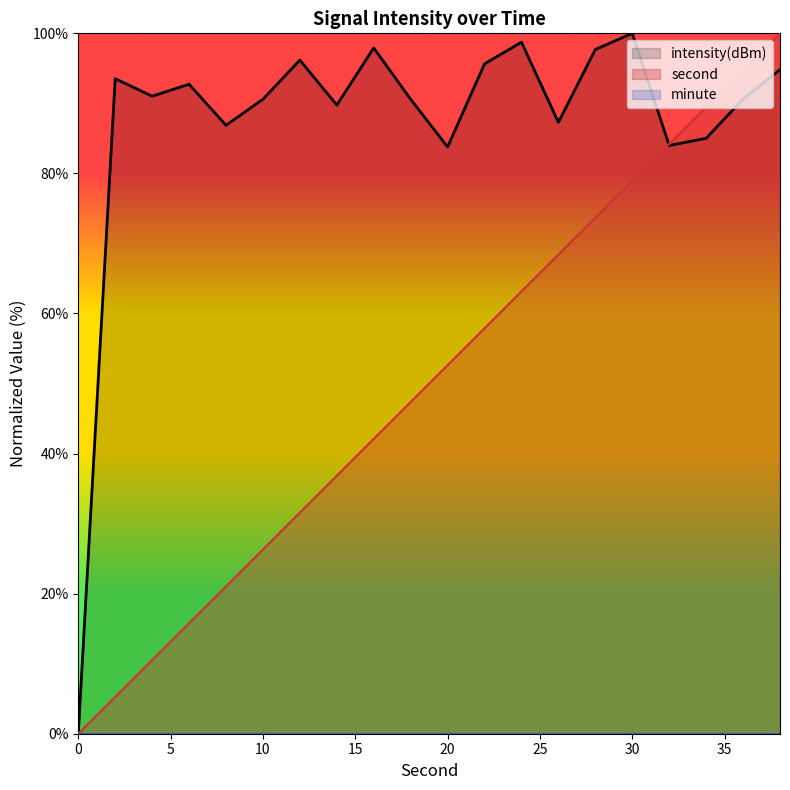

Reading right to left, list all the values displayed in this chart.

intensity(dBm): 94.8	90.6	85.0	84.0	100.0	97.7	87.3	98.7	95.6	83.8	90.6	97.9	89.8	96.2	90.6	86.9	92.7	91.0	93.5	0.0
second: 100.0	94.7	89.5	84.2	78.9	73.7	68.4	63.2	57.9	52.6	47.4	42.1	36.8	31.6	26.3	21.1	15.8	10.5	5.3	0.0
minute: 0.0	0.0	0.0	0.0	0.0	0.0	0.0	0.0	0.0	0.0	0.0	0.0	0.0	0.0	0.0	0.0	0.0	0.0	0.0	0.0